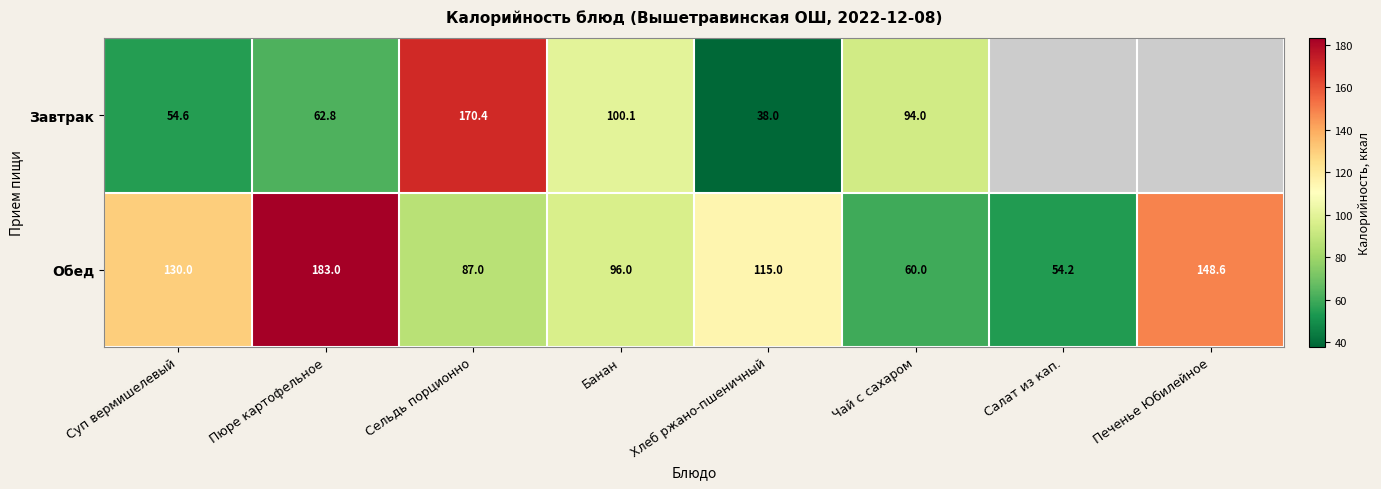

At how many categories does at least one series exceed 133?

3